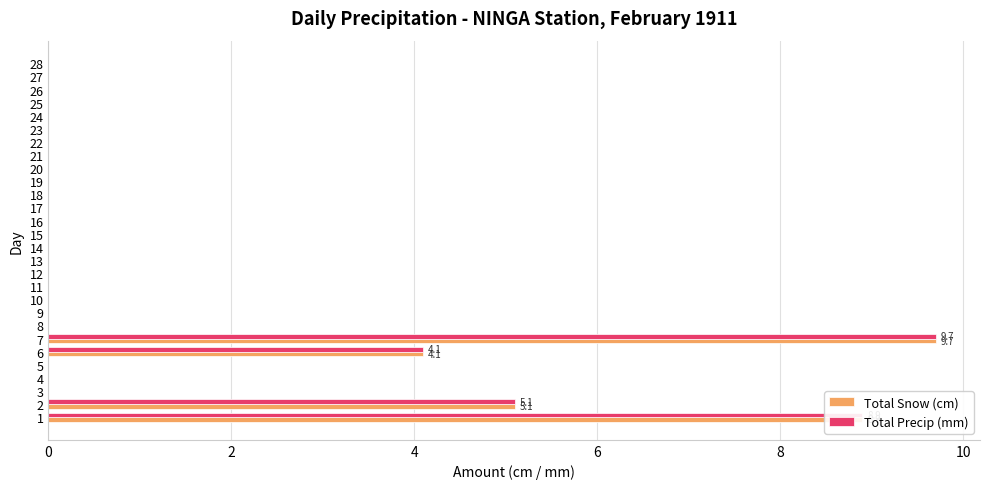

At which label does Total Snow (cm) reach its peak?

7